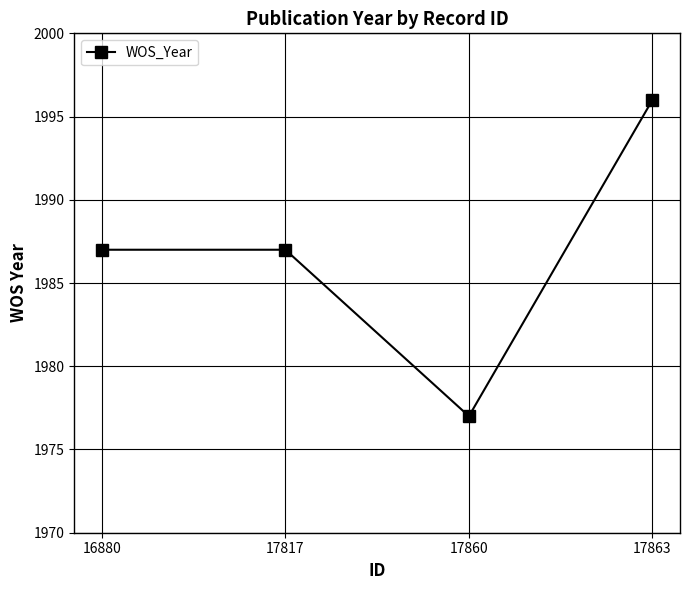

Reading left to right, list all the values displayed in this chart.

1987	1987	1977	1996